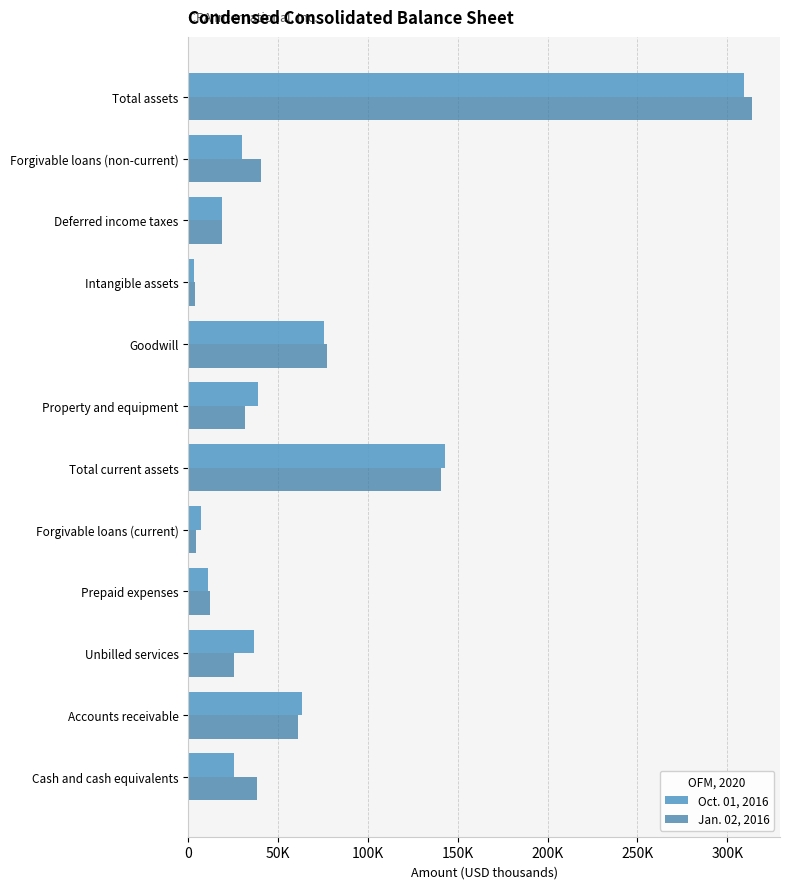

What are all the series names shown in the legend?

Oct. 01, 2016, Jan. 02, 2016